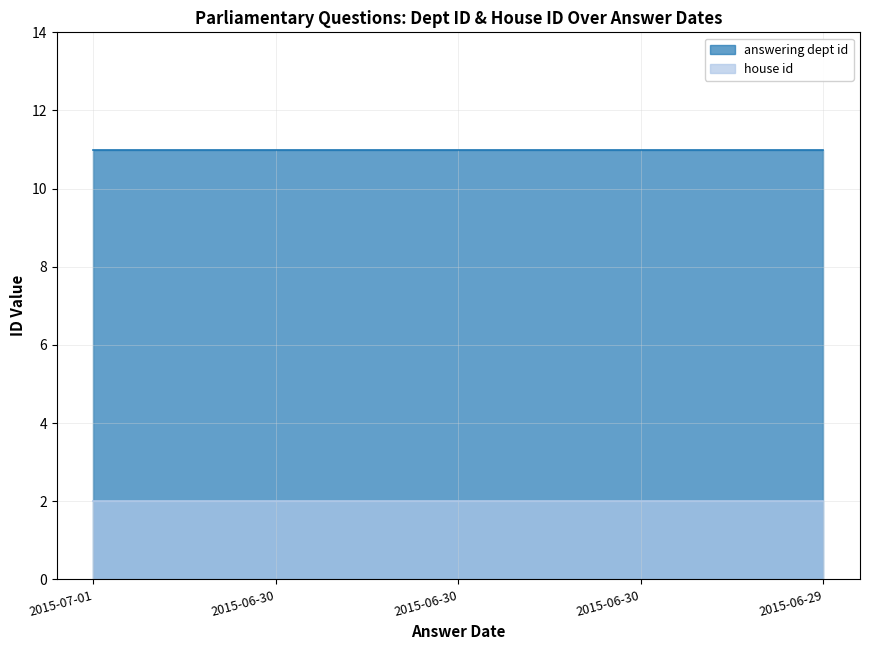

How many series are shown in this chart?

2